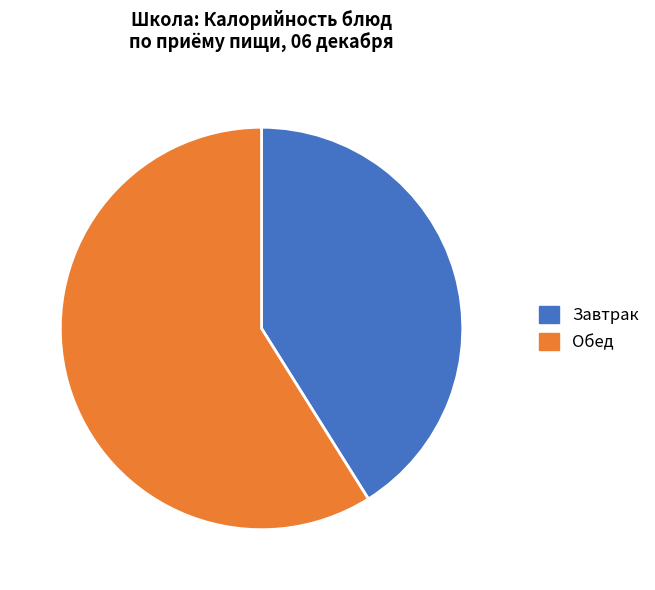

Which category has the biggest portion of the pie?

Обед